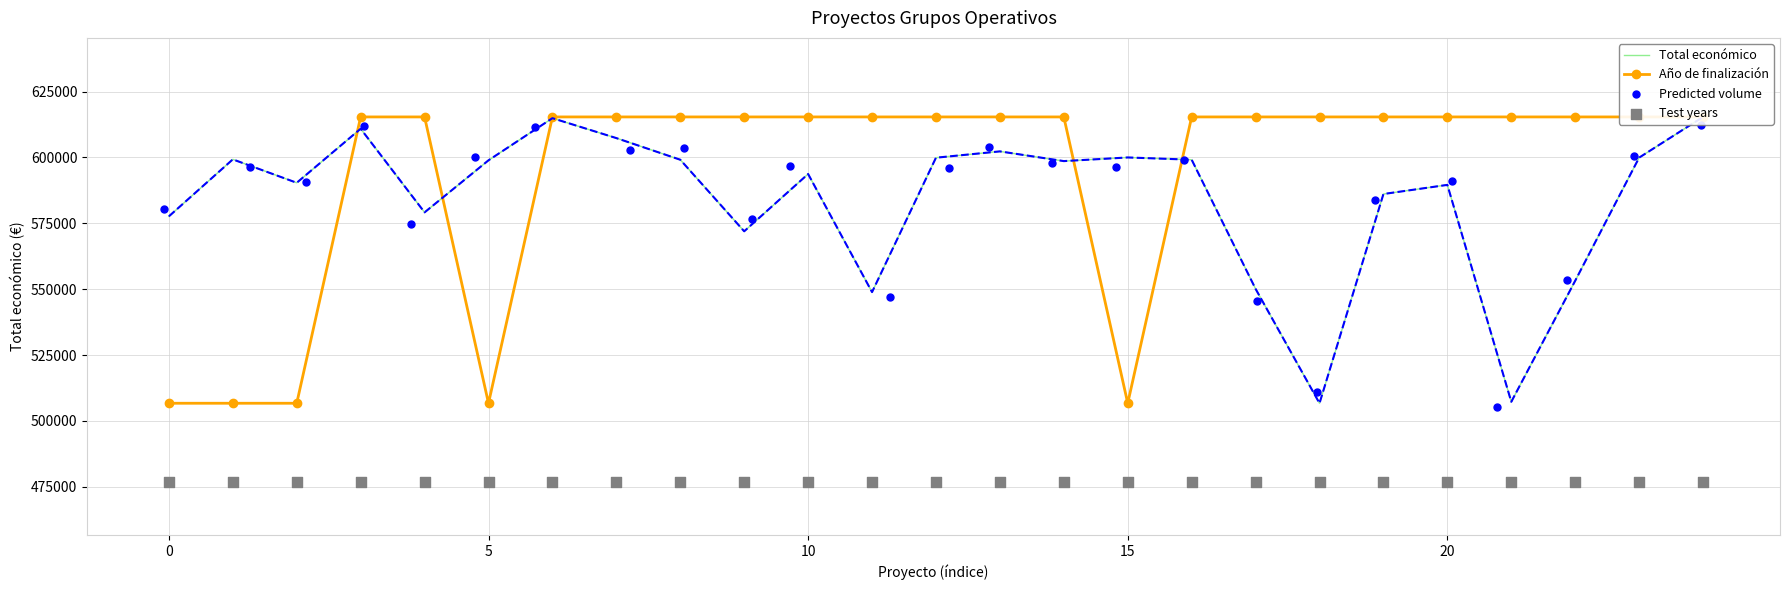

Is the value of Año de finalización at 20 greater than the value of Total económico at 6?

Yes